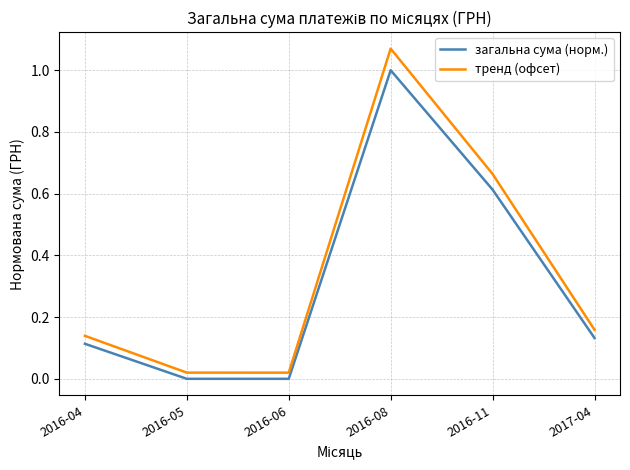

In загальна сума (норм.), how many points are lower than both neighbors (excluding endpoints)?

1